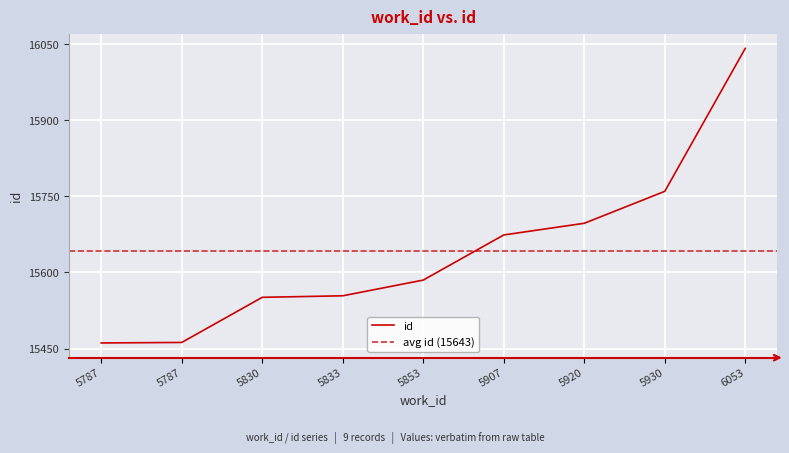

At which label does the data first exceed 15585?

5907